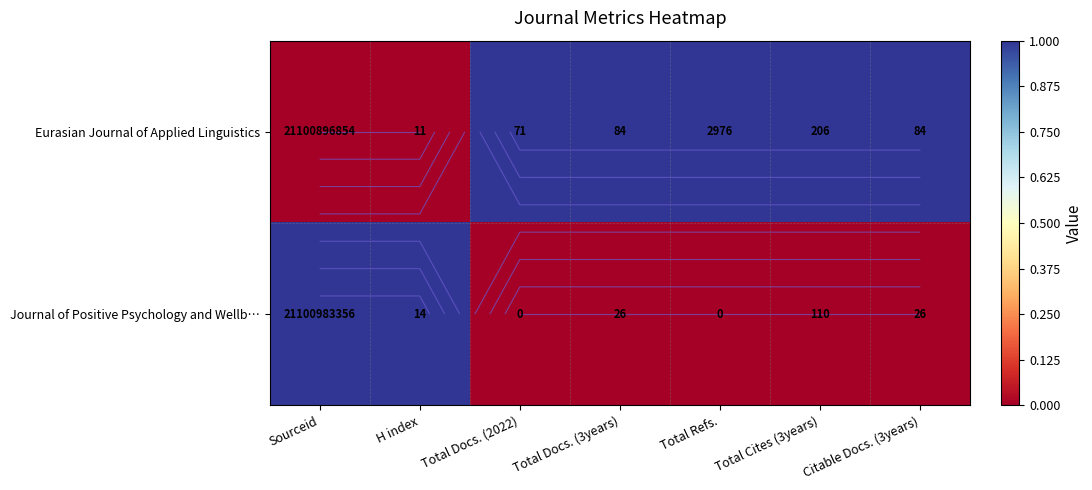

Is the value of Journal of Positive Psychology and Wellb… at Total Cites (3years) greater than the value of Eurasian Journal of Applied Linguistics at Total Docs. (2022)?

No